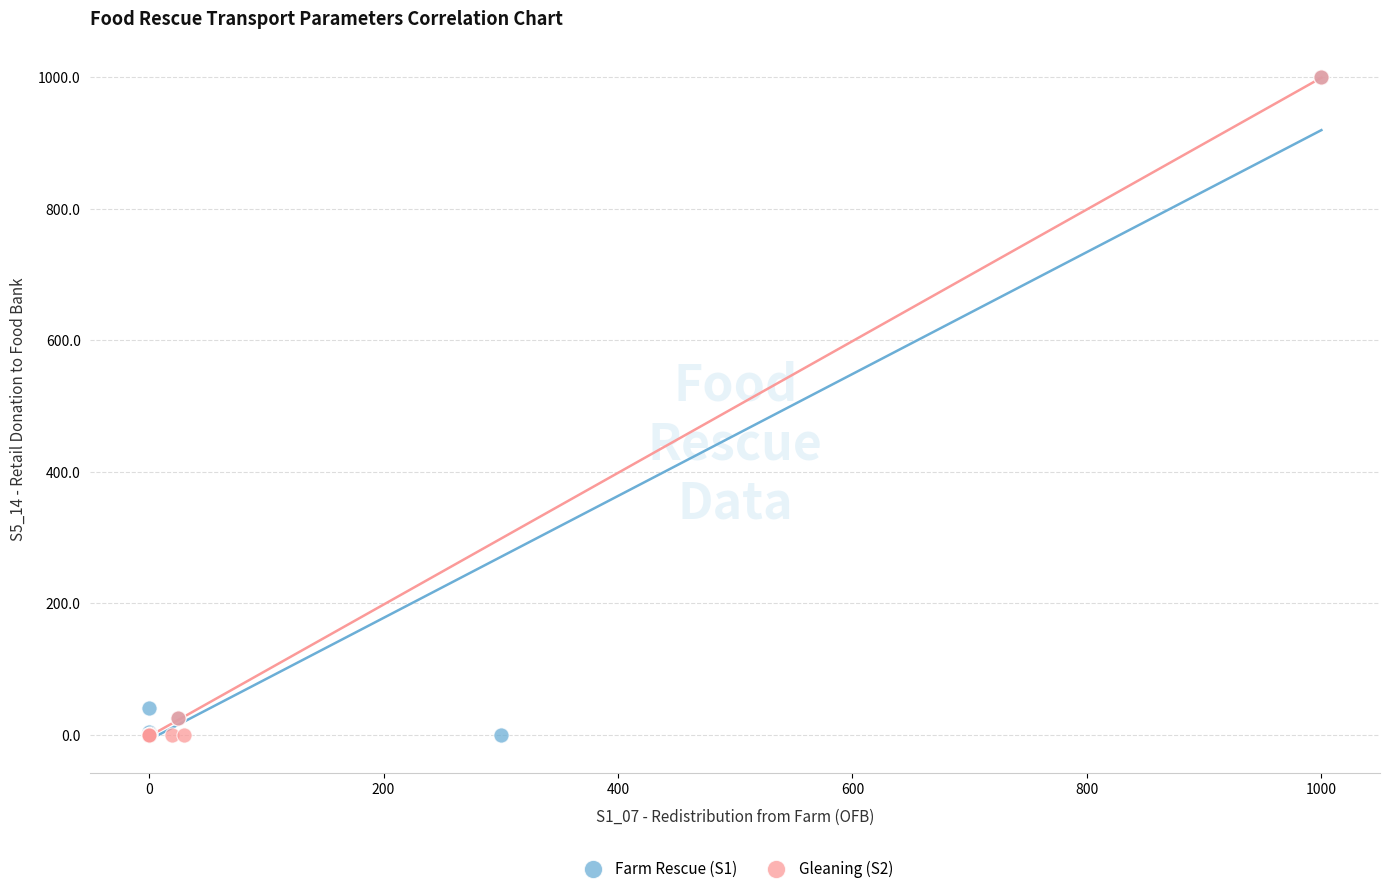

What are all the series names shown in the legend?

Farm Rescue (S1), Gleaning (S2)